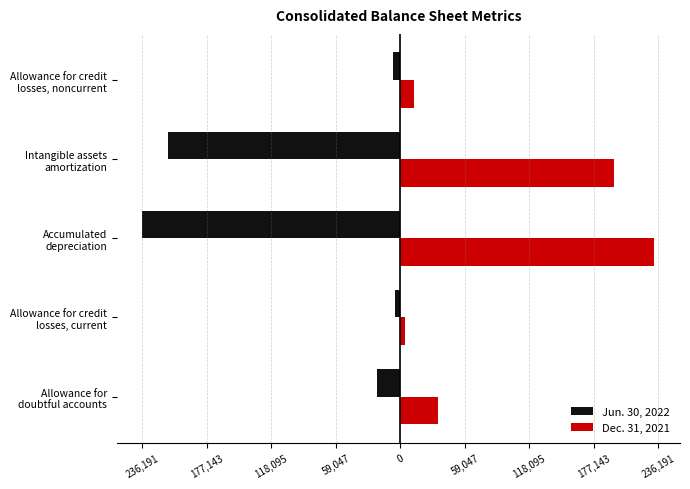

What are all the series names shown in the legend?

Jun. 30, 2022, Dec. 31, 2021